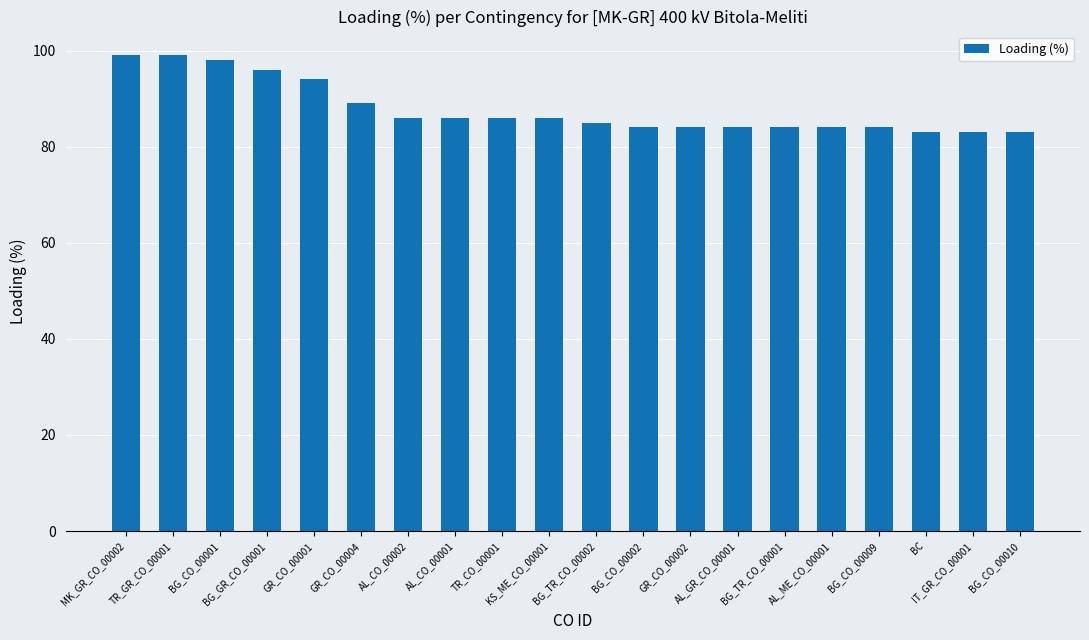

What is the difference between the values at AL_GR_CO_00001 and GR_CO_00004?

5